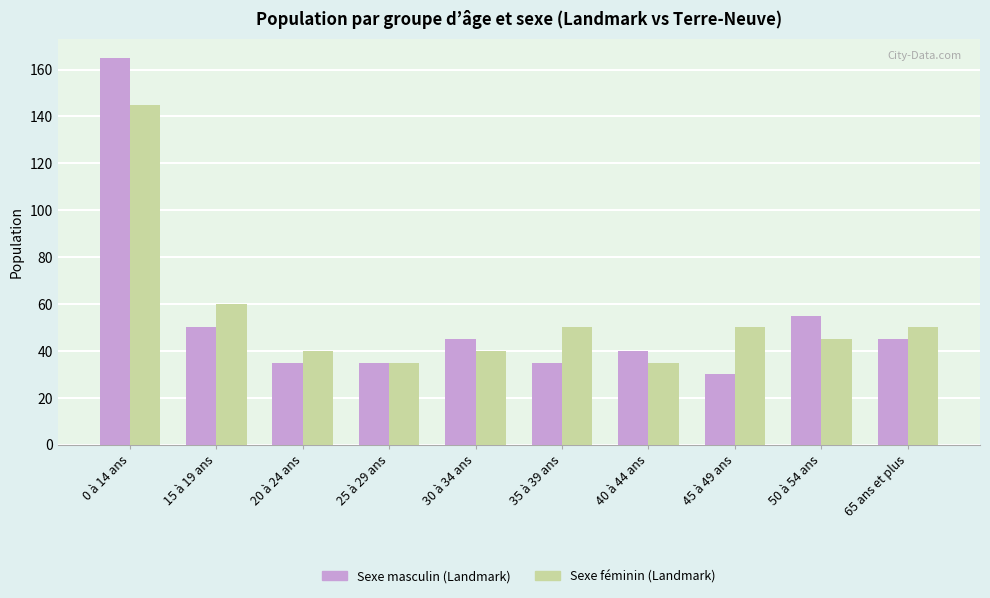

Reading left to right, extract all data points from this chart.

Sexe masculin (Landmark): 0 à 14 ans=165	15 à 19 ans=50	20 à 24 ans=35	25 à 29 ans=35	30 à 34 ans=45	35 à 39 ans=35	40 à 44 ans=40	45 à 49 ans=30	50 à 54 ans=55	65 ans et plus=45
Sexe féminin (Landmark): 0 à 14 ans=145	15 à 19 ans=60	20 à 24 ans=40	25 à 29 ans=35	30 à 34 ans=40	35 à 39 ans=50	40 à 44 ans=35	45 à 49 ans=50	50 à 54 ans=45	65 ans et plus=50